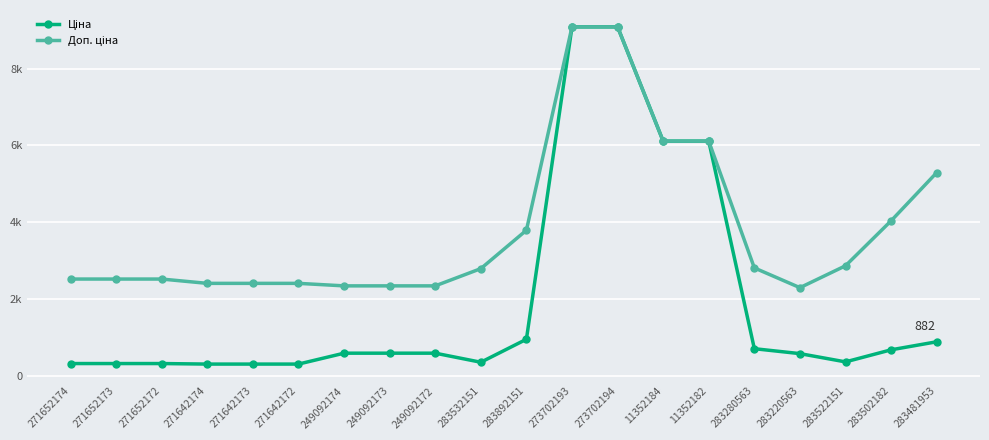

True or false: Доп. ціна and Ціна cross at least once.

False